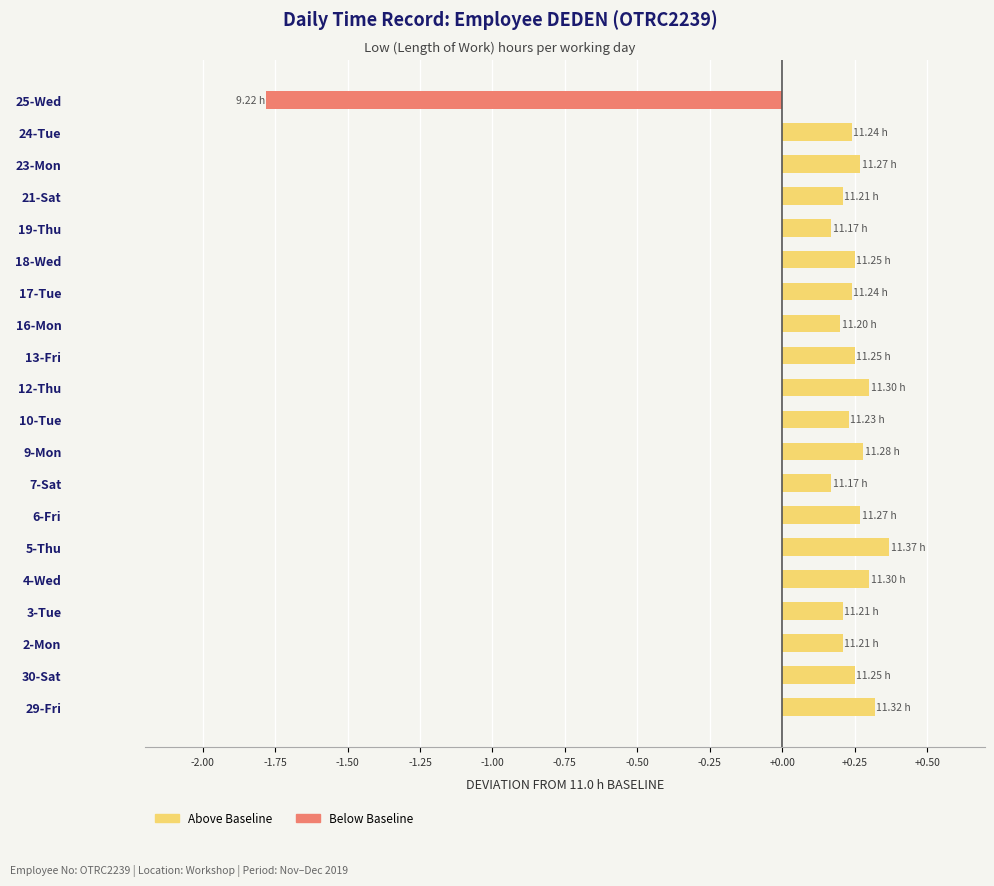

Are the bars grouped side by side (vs. stacked)?

No